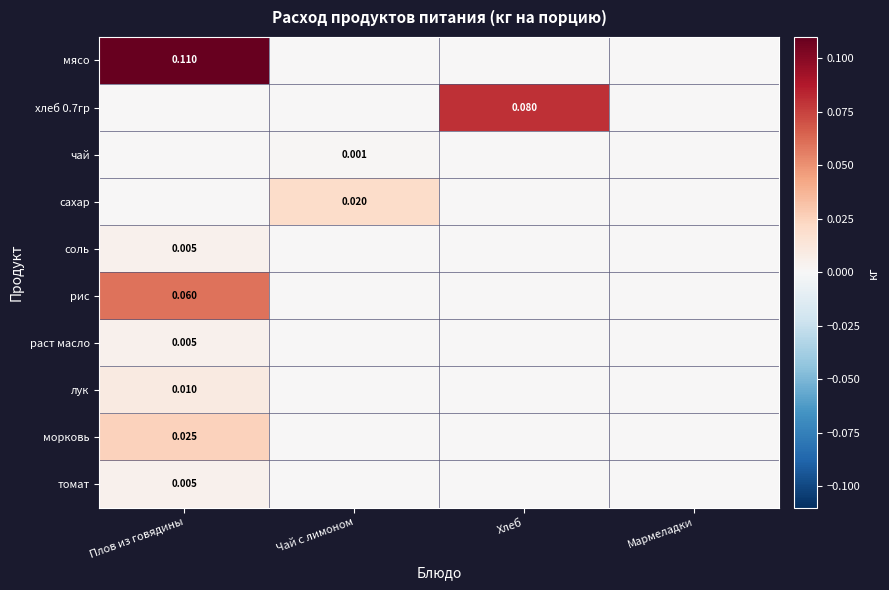

Which category has the highest value in the лук series?

Плов из говядины